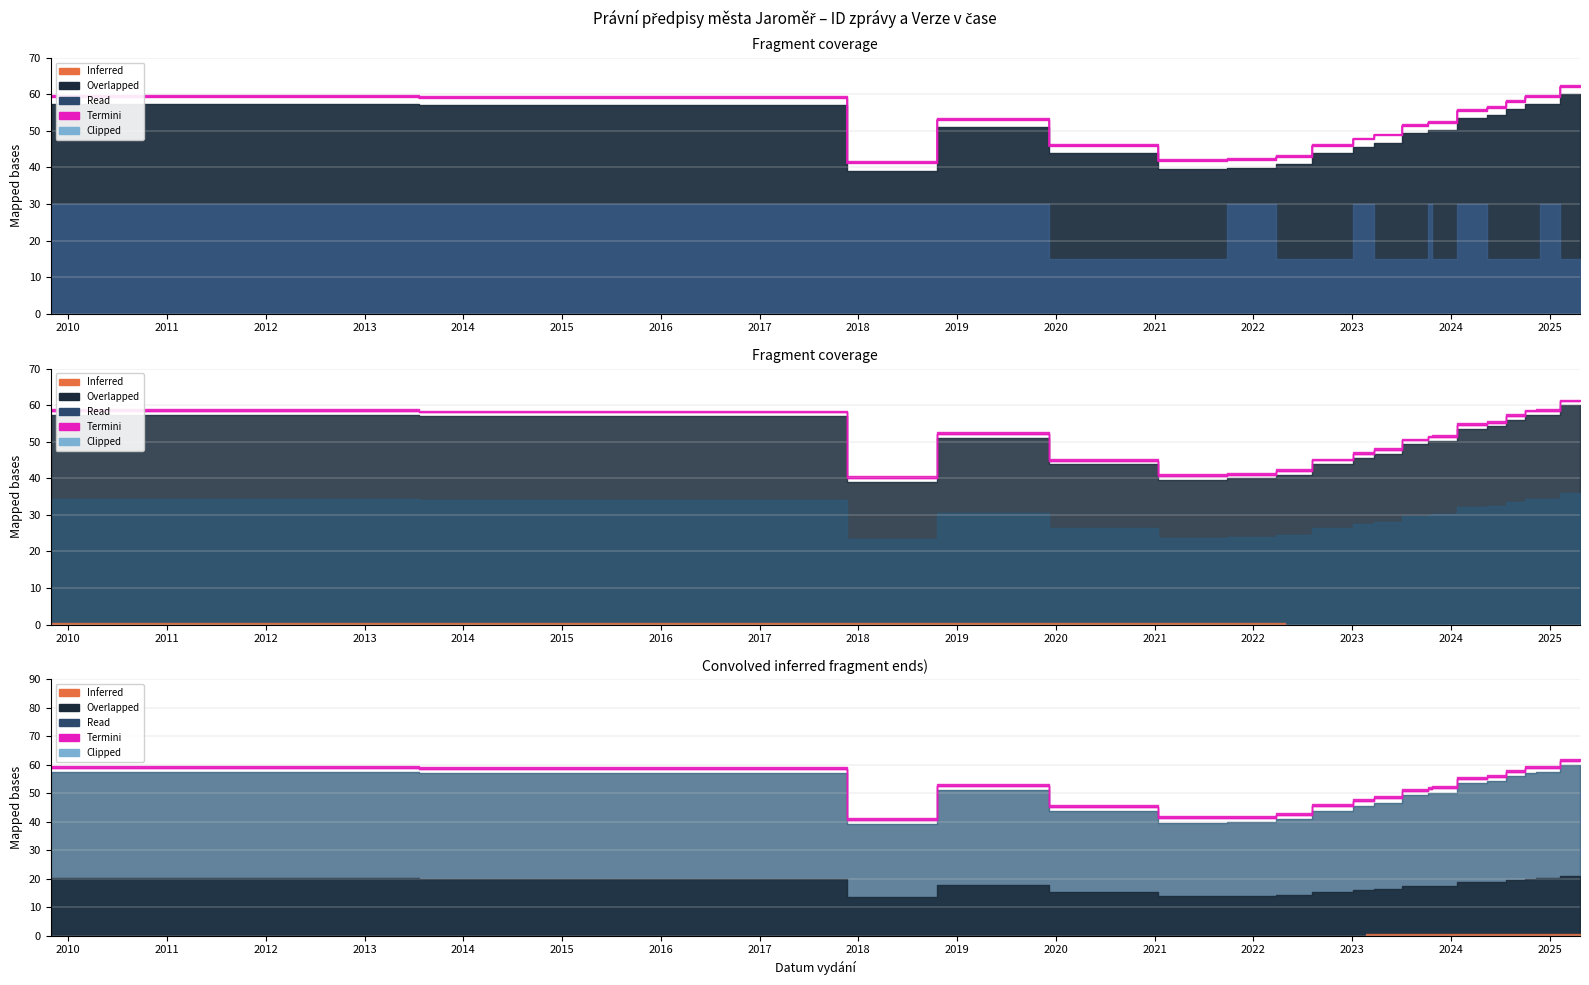

What is the difference between the maximum and second lowest values?

20.3